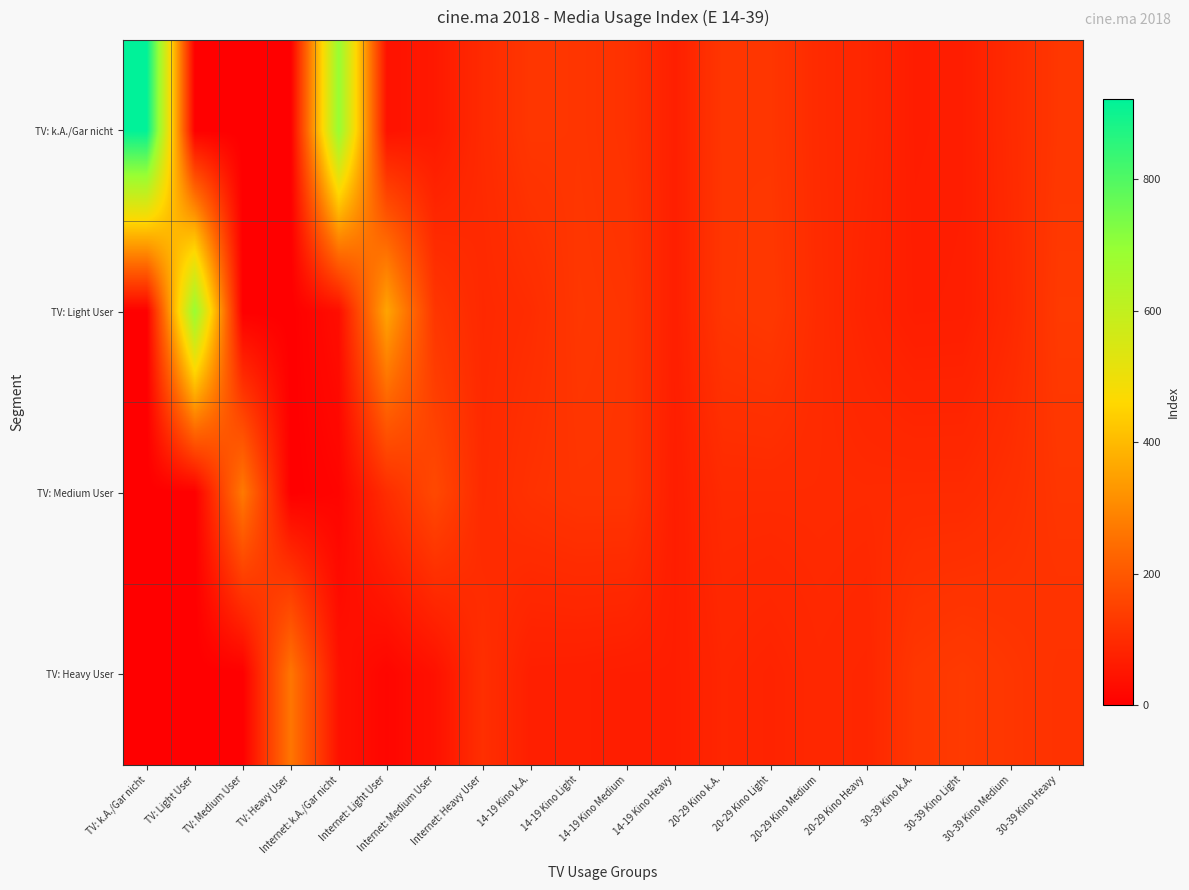

Which series has the largest total across all categories?

TV: k.A./Gar nicht